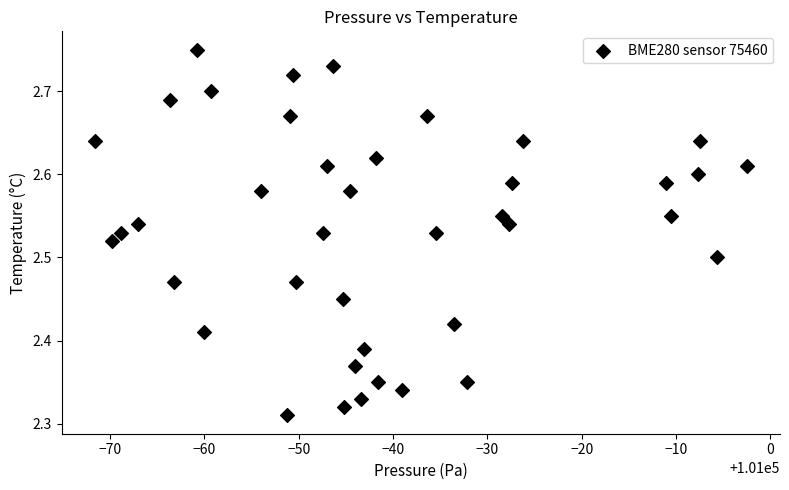

What is the range of X values (max minus min)?

69.2